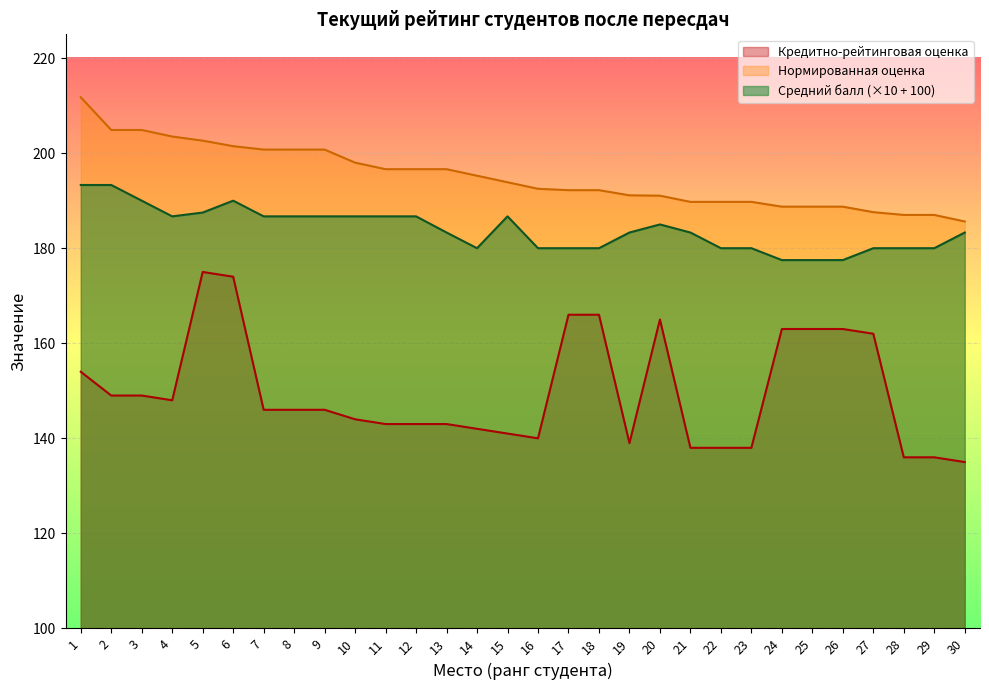

Where is the first local maximum for Средний балл?

6